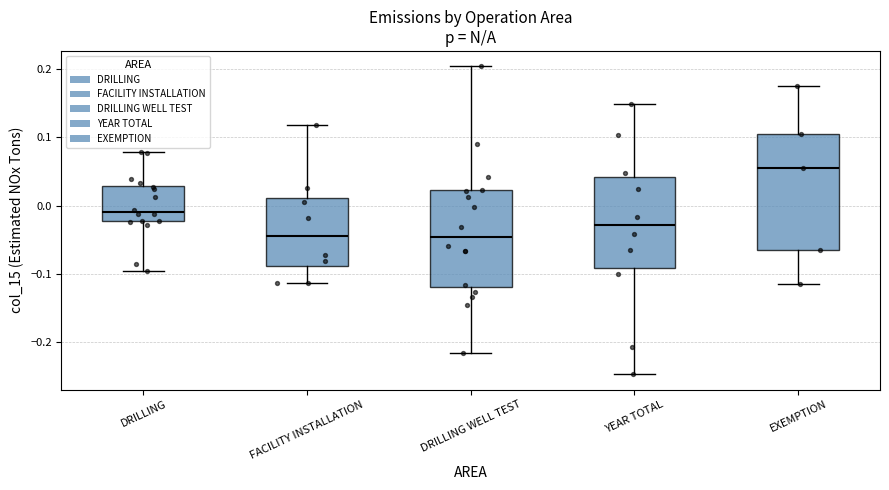

Which box's median line is the highest?

EXEMPTION